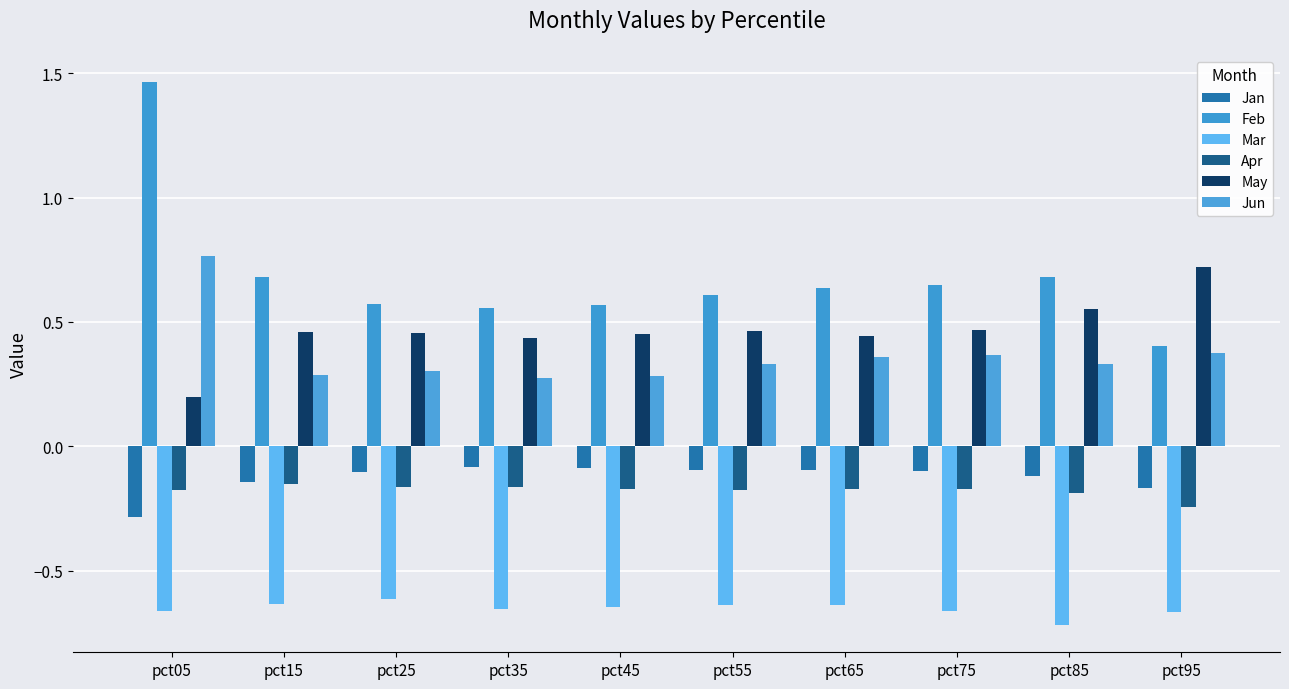

What is the maximum value for Jan?

-0.1